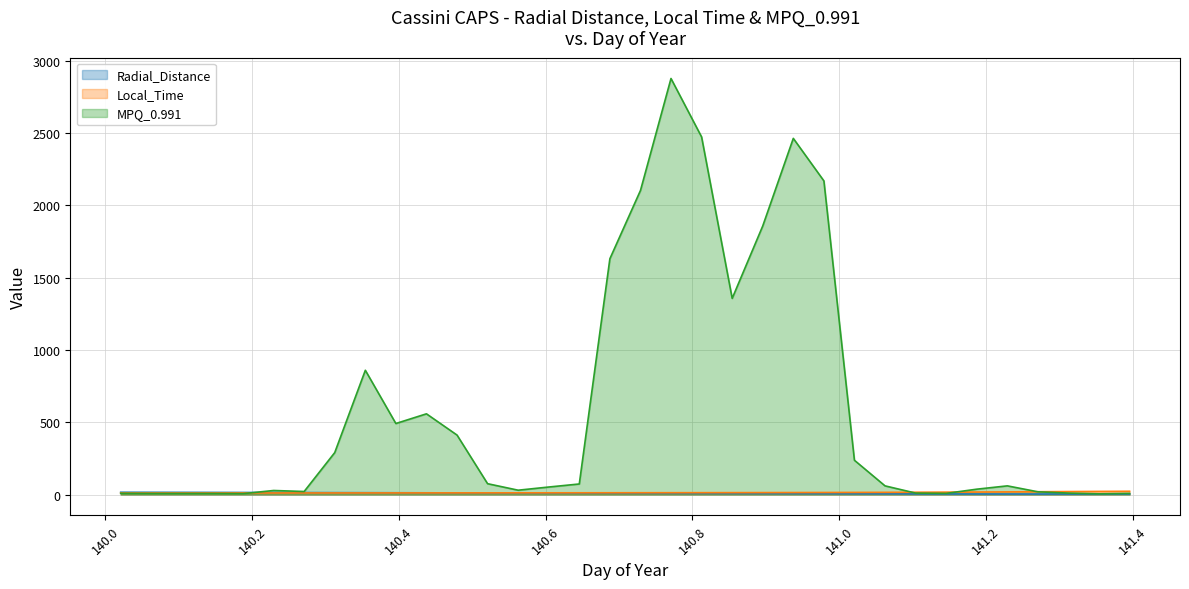

Between which two adjacent categories do Radial_Distance and Local_Time first intersect?

140.4375 and 140.4792